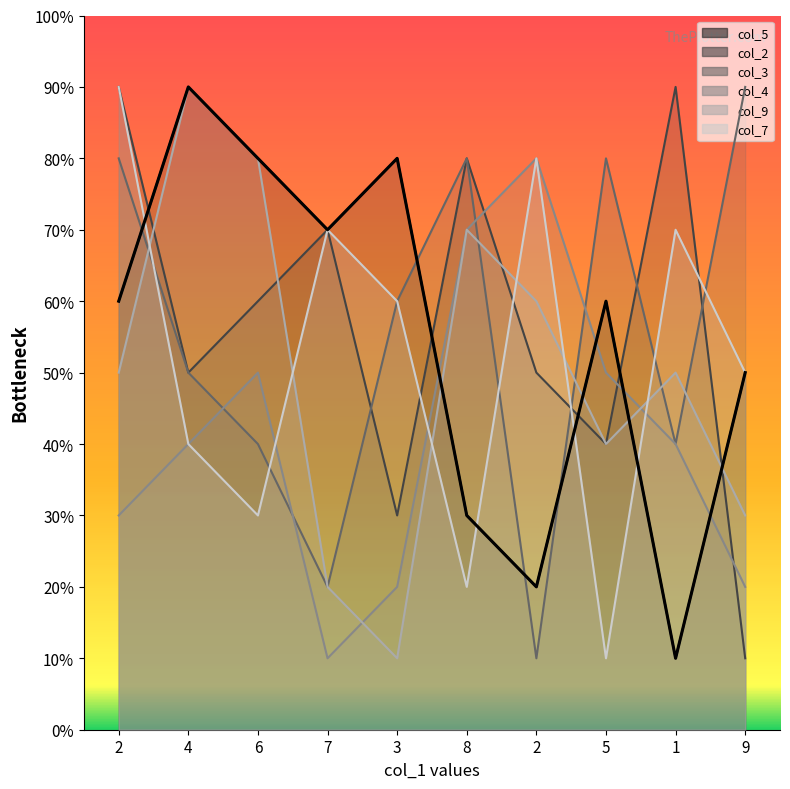

Where is the first local minimum?

7